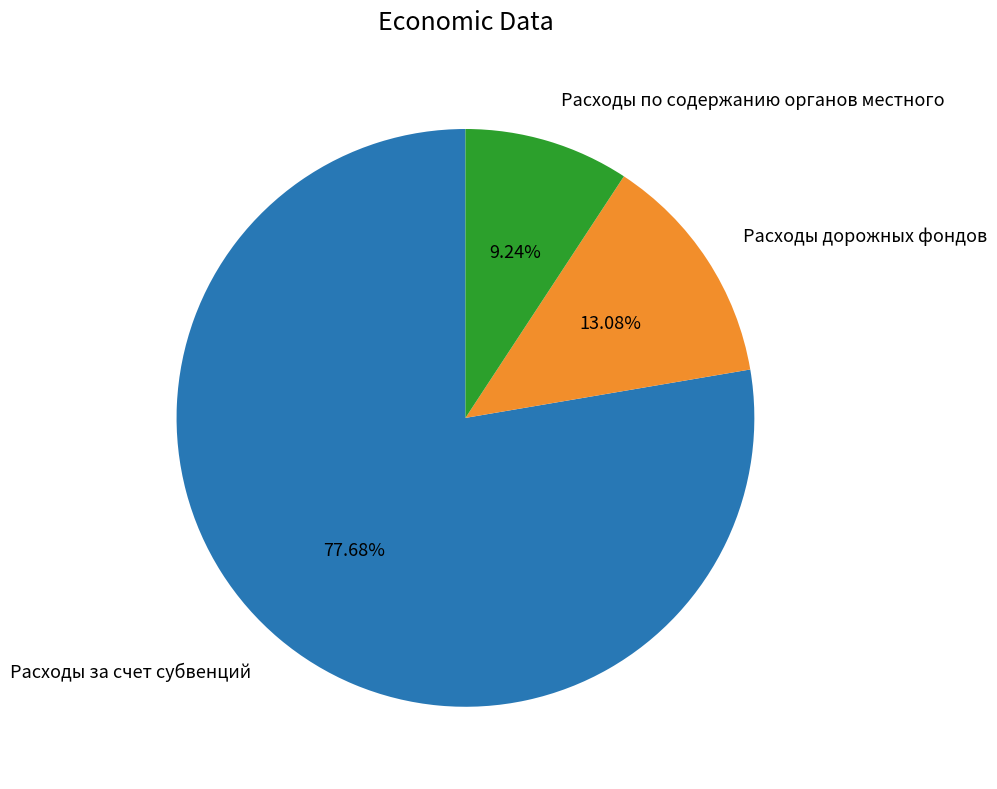

What percentage do Расходы дорожных фондов and Расходы по содержанию органов местного together represent?

22.3%